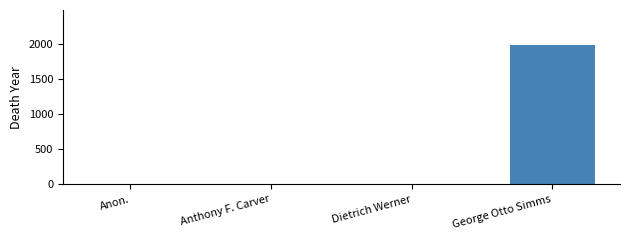

Is it true that the value at George Otto Simms is 1991?

True